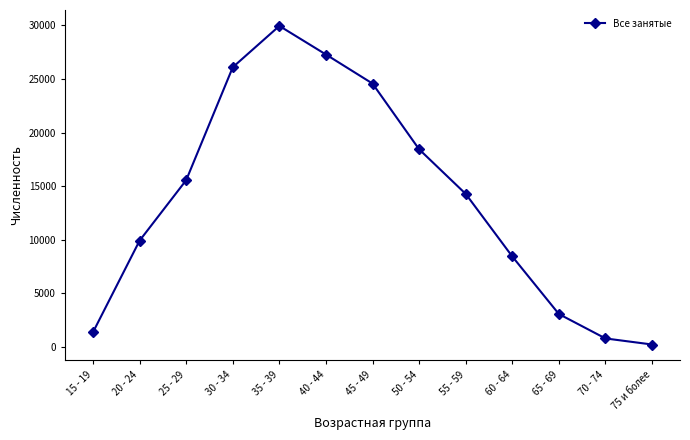

What is the difference between the values at 40 - 44 and 35 - 39?

2667